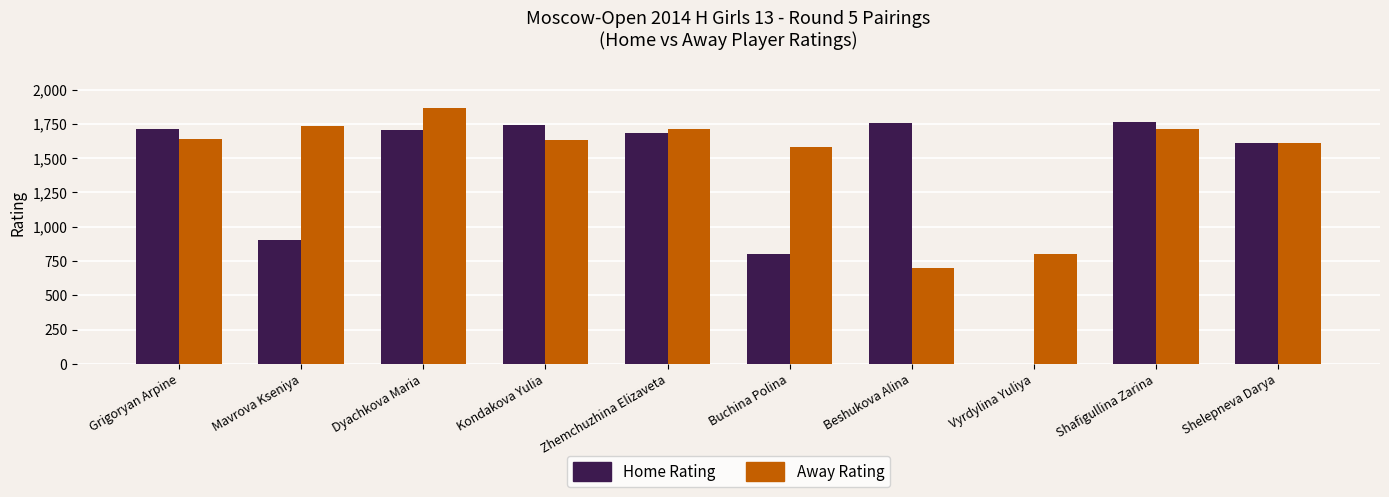

Are the bars grouped side by side (vs. stacked)?

Yes